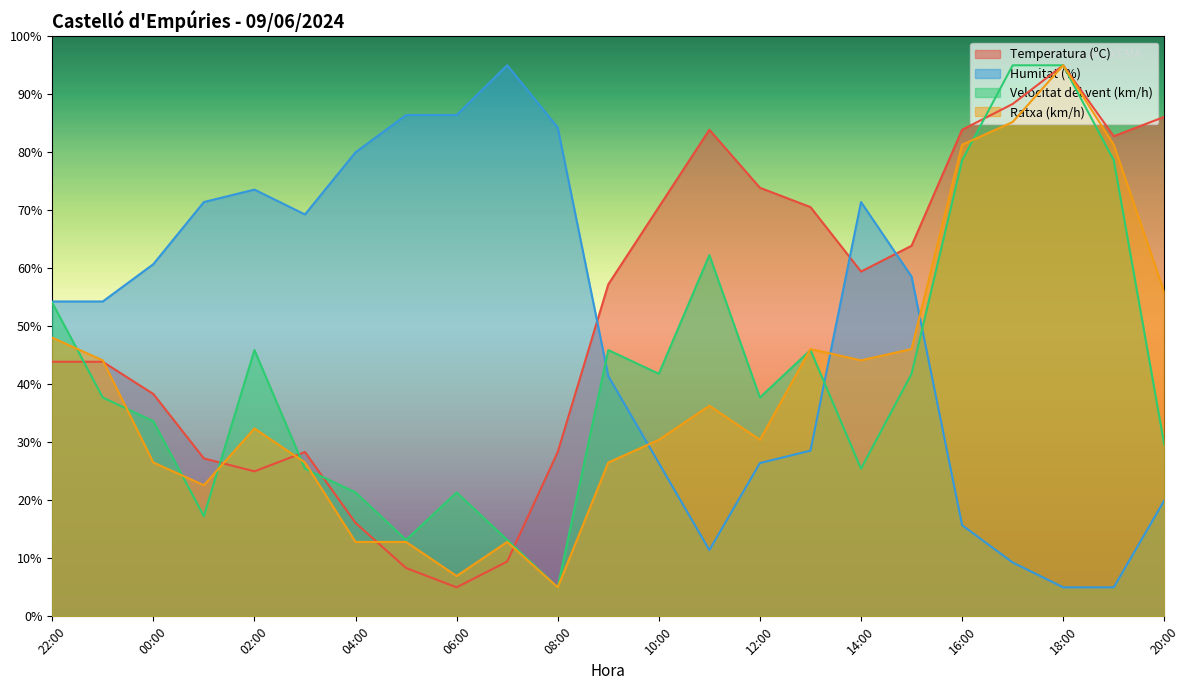

Rank the series at 11:00 from lowest to highest value.

Humitat (%), Ratxa (km/h), Velocitat del vent (km/h), Temperatura (ºC)